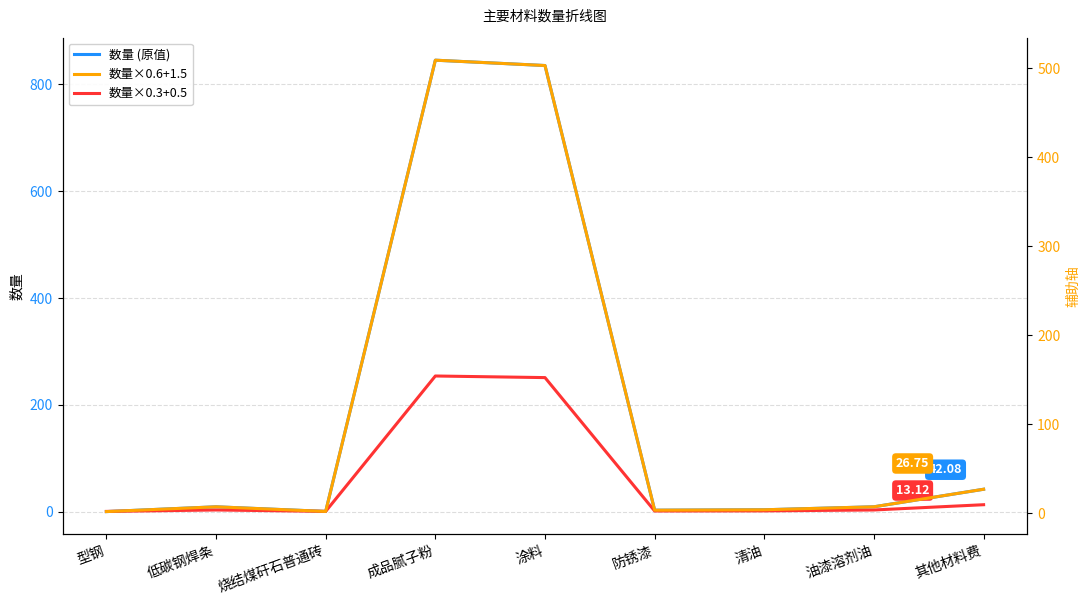

What is the approximate value of 数量 (原值) at 型钢?

0.3